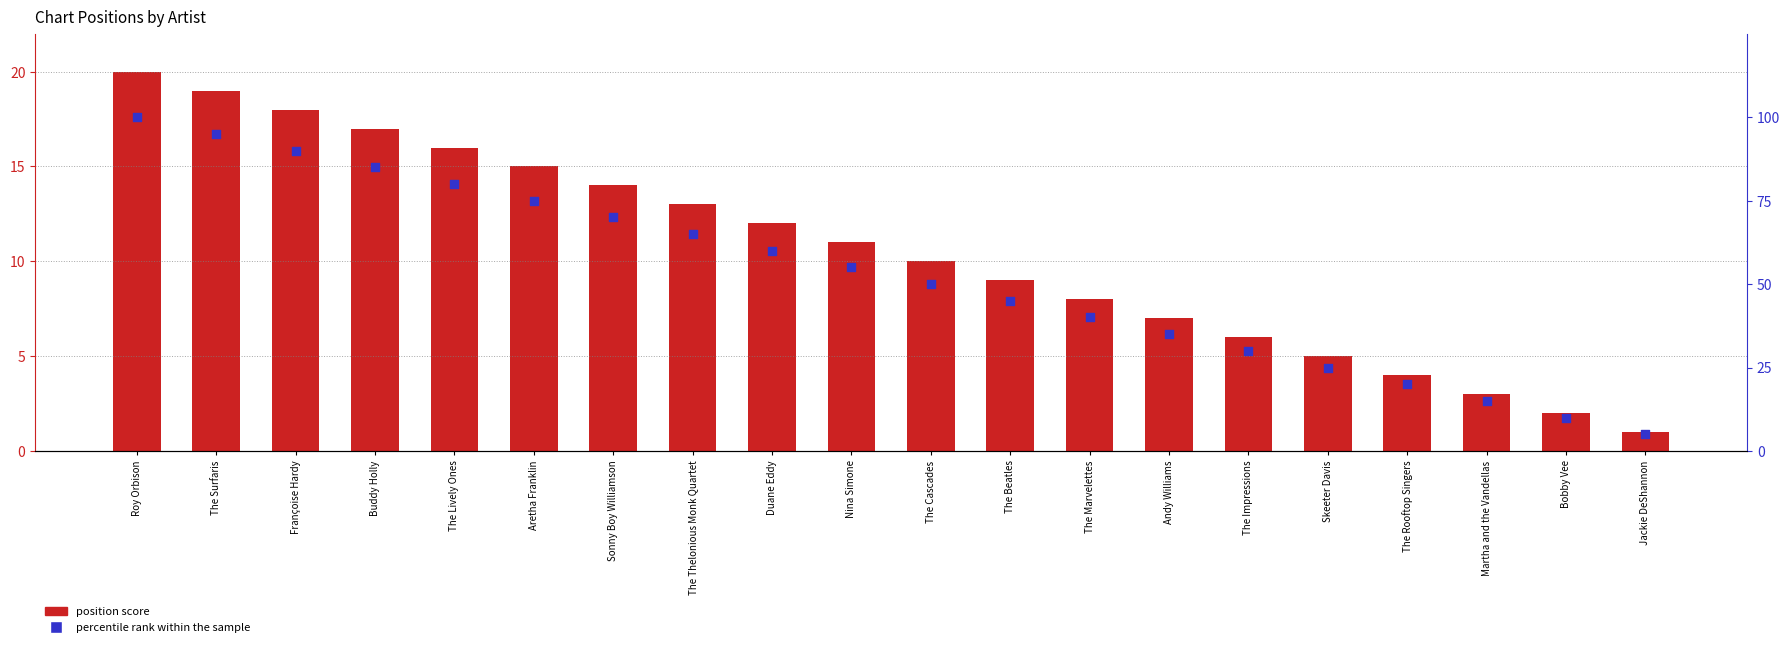

At which category is the sum across all series the highest?

Roy Orbison